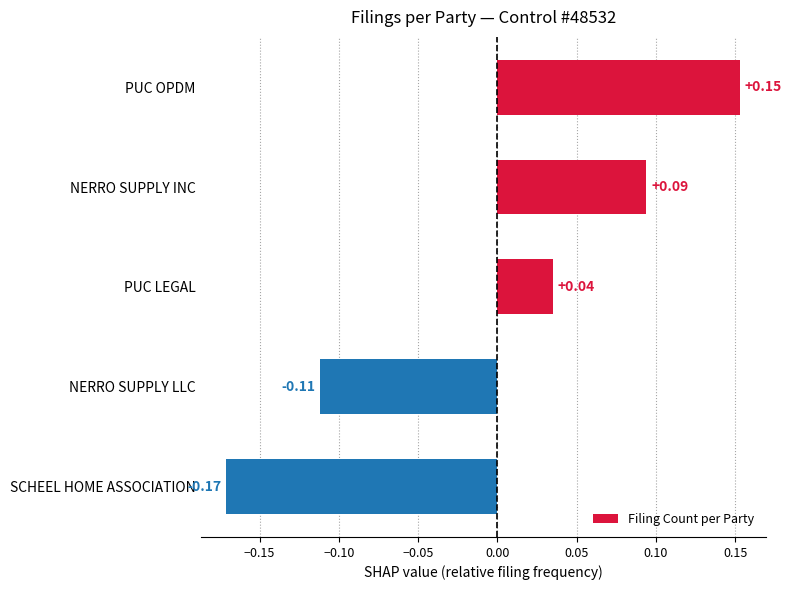

What is the label of the 1st bar from the bottom?

SCHEEL HOME ASSOCIATION